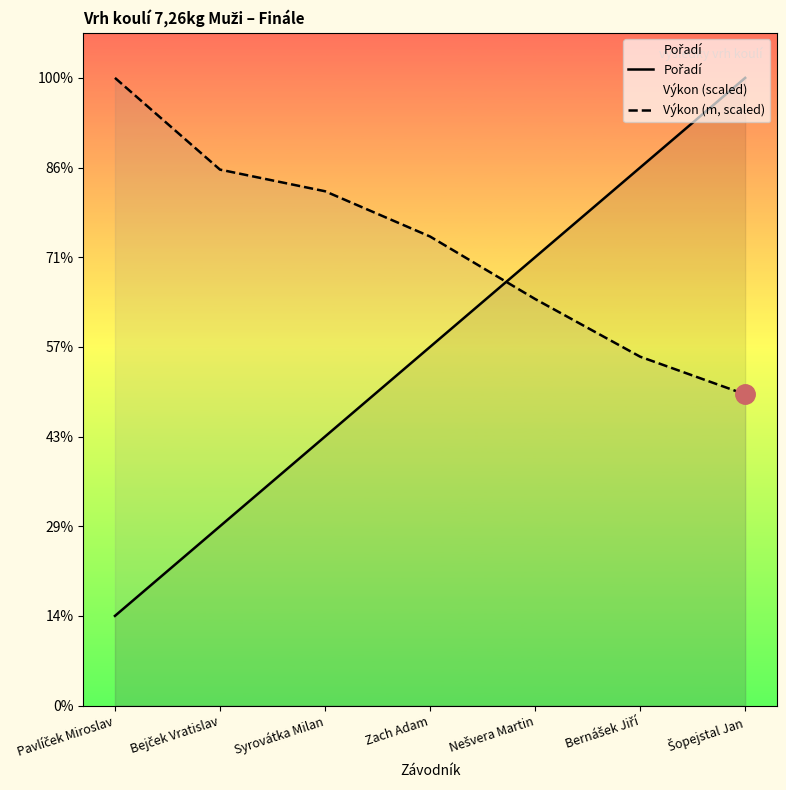

Where does the Výkon (m, scaled) series first go above 5?

Pavlíček Miroslav